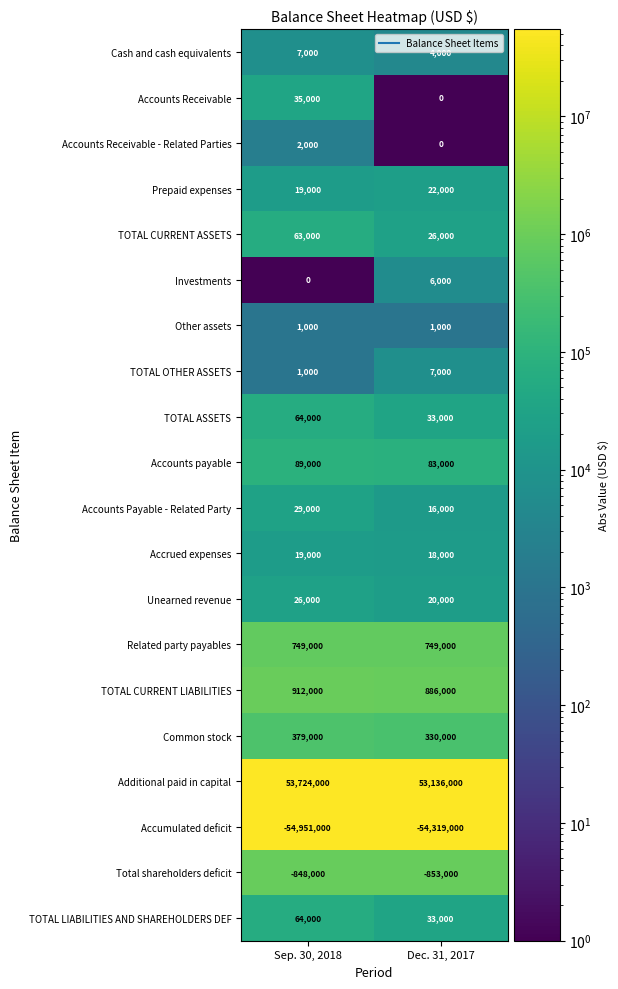

True or false: Accumulated deficit has a value of -29277974 at Sep. 30, 2018.

False